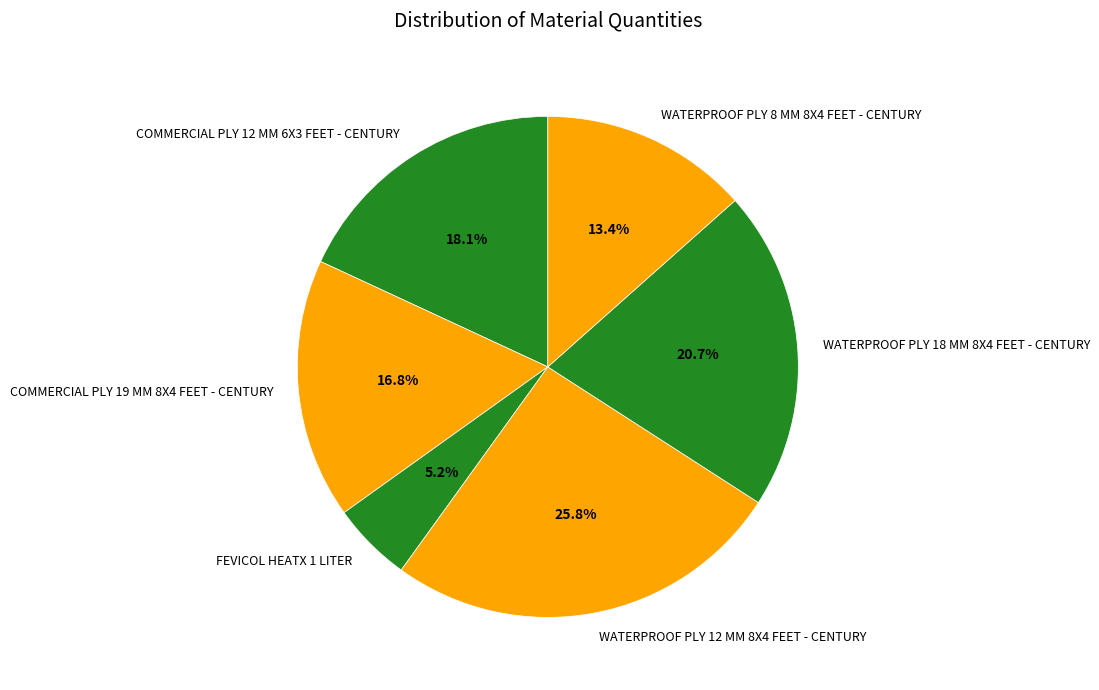

Count the number of slices in the pie.

6